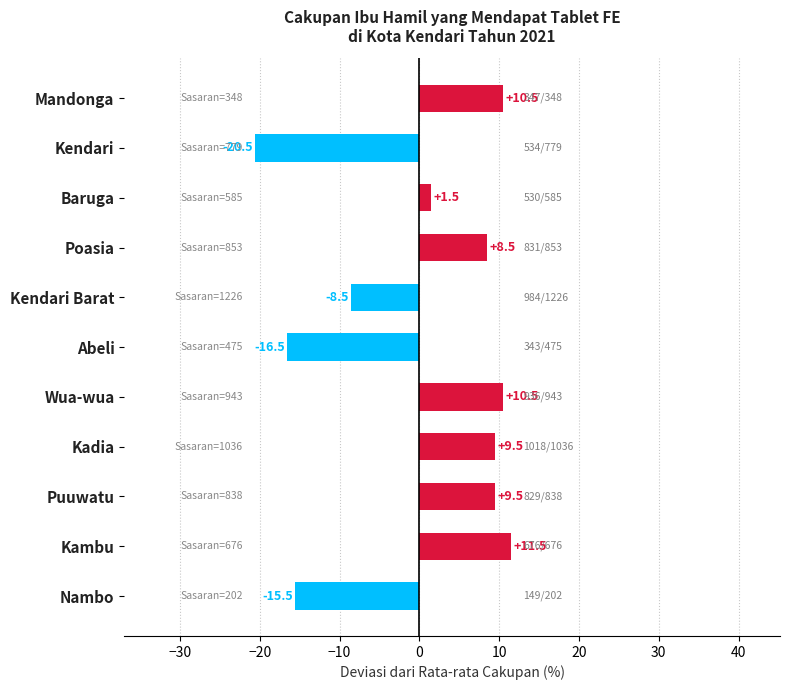

Reading top to bottom, transcribe all the data shown in this chart.

10.5	-20.5	1.5	8.5	-8.5	-16.5	10.5	9.5	9.5	11.5	-15.5